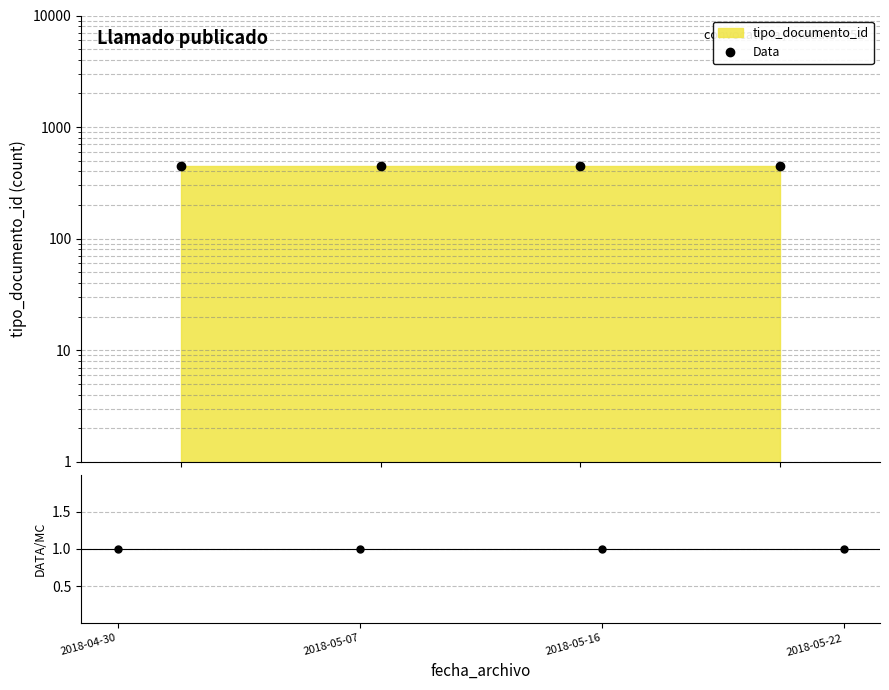

True or false: Data and DATA/MC intersect in this chart.

False